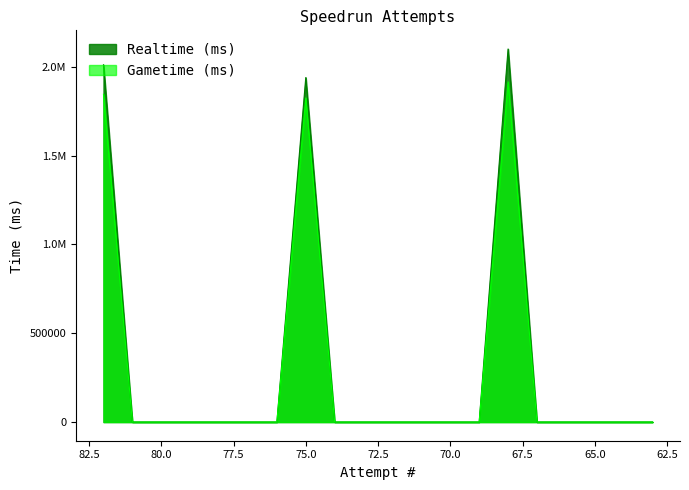

What are all the series names shown in the legend?

Realtime (ms), Gametime (ms)